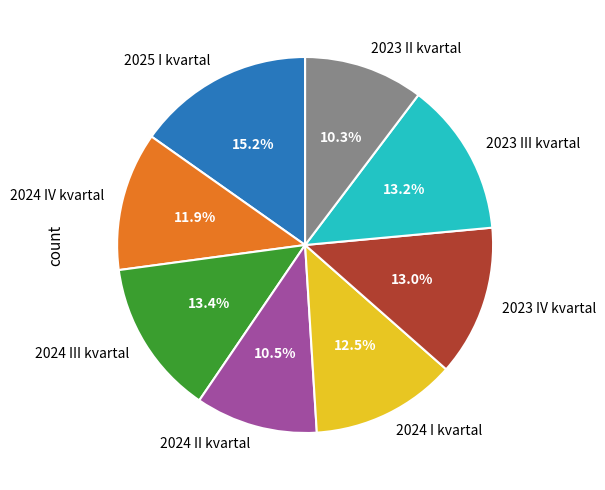

What portion of the pie excludes 2023 III kvartal?

86.8%